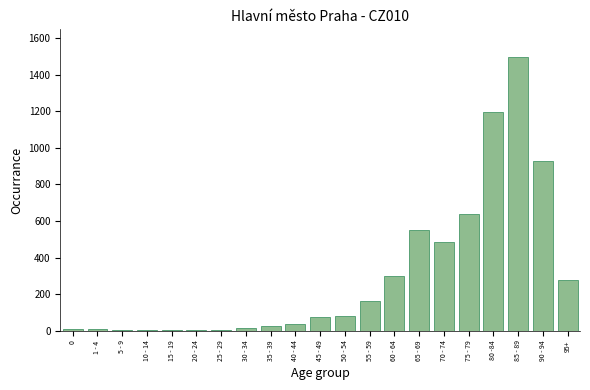

Which label corresponds to the largest value in the chart?

85 - 89